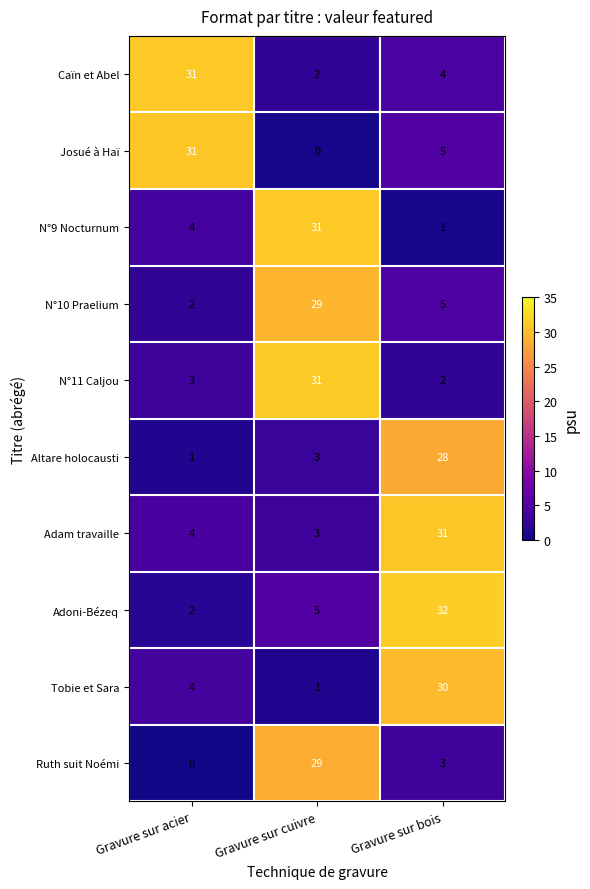

Which series changed the most between Gravure sur cuivre and Gravure sur bois?

N°9 Nocturnum